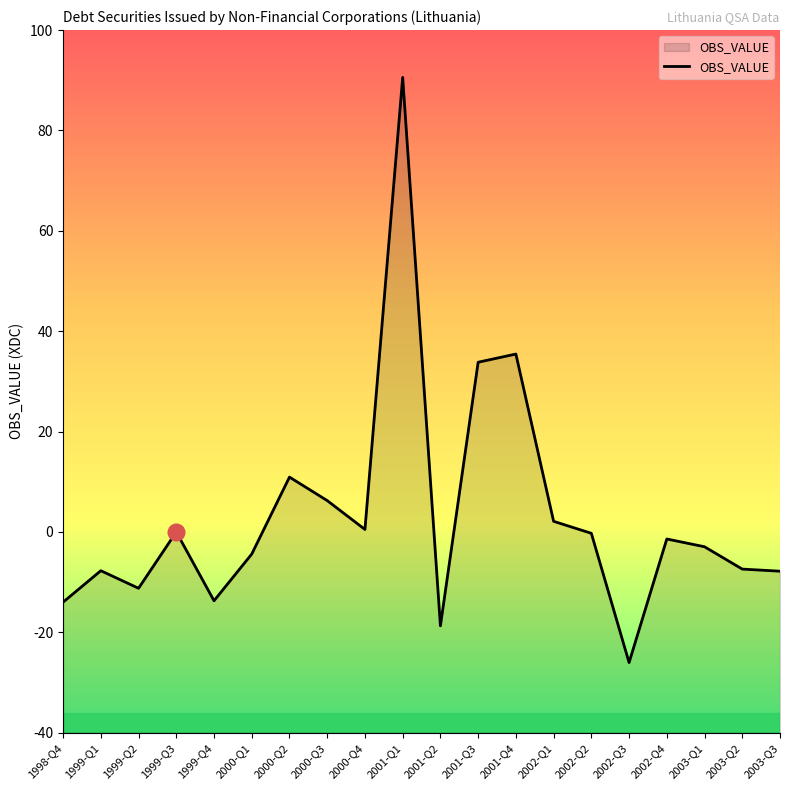

Reading left to right, what are all the values shown in this chart?

-14.0	-7.7	-11.2	0.0	-13.7	-4.4	10.9	6.2	0.5	90.6	-18.7	33.8	35.5	2.1	-0.3	-26.0	-1.4	-3.0	-7.4	-7.8